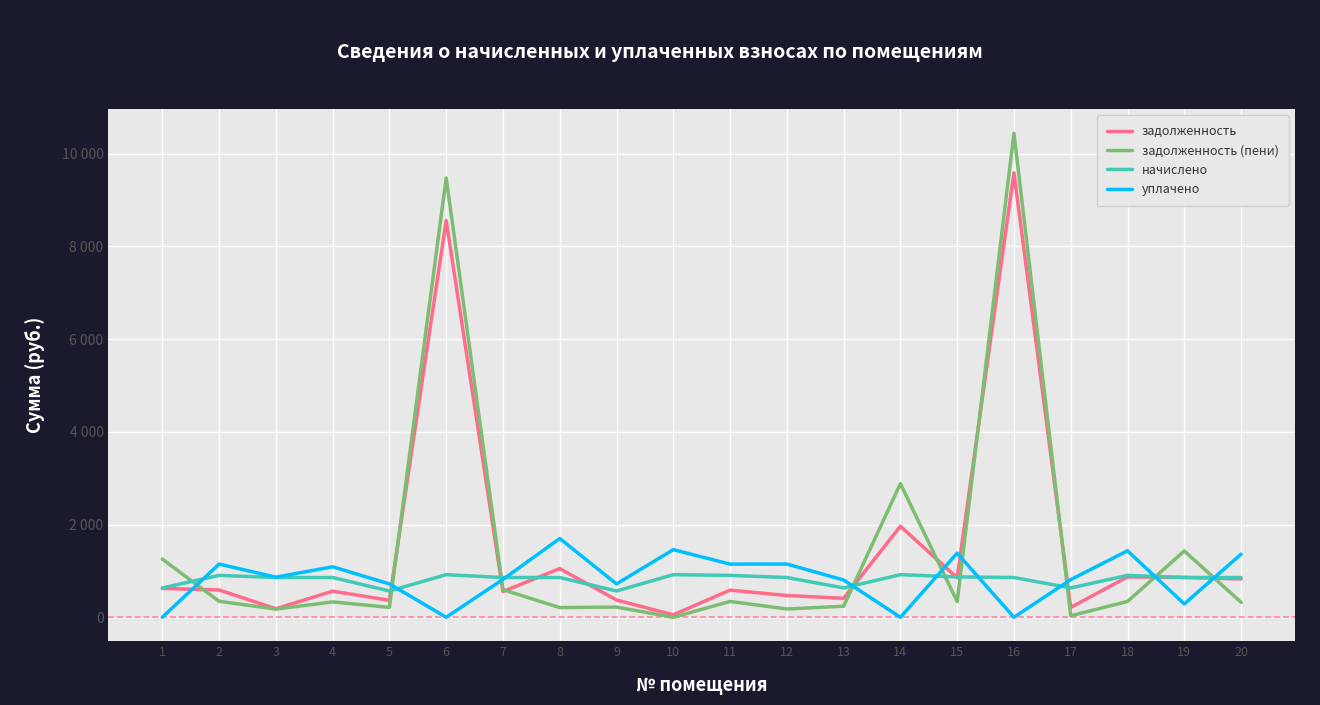

Which series changed the most between 5 and 18?

уплачено